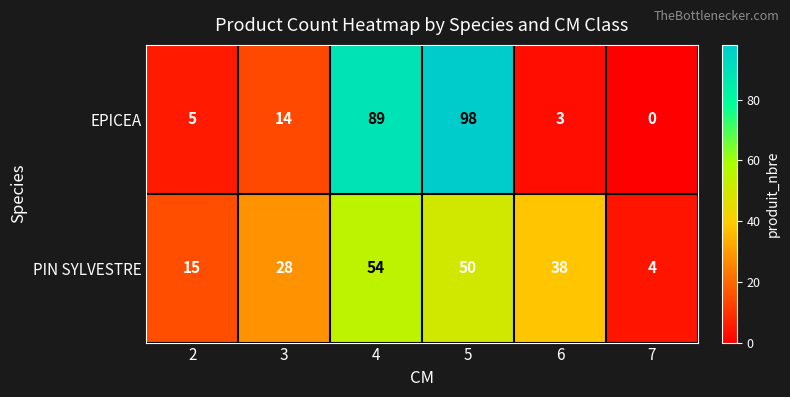

Reading left to right, transcribe all the data shown in this chart.

EPICEA: 5	14	89	98	3	0
PIN SYLVESTRE: 15	28	54	50	38	4